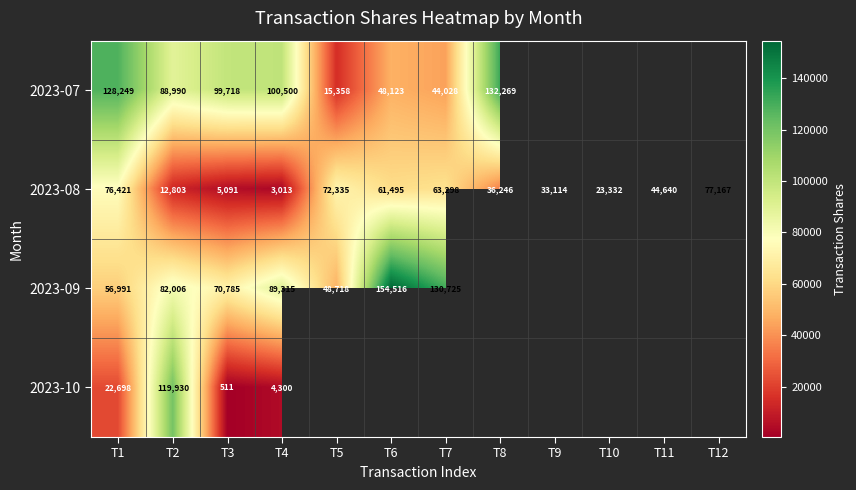

At which label does 2023-08 reach its minimum?

T4